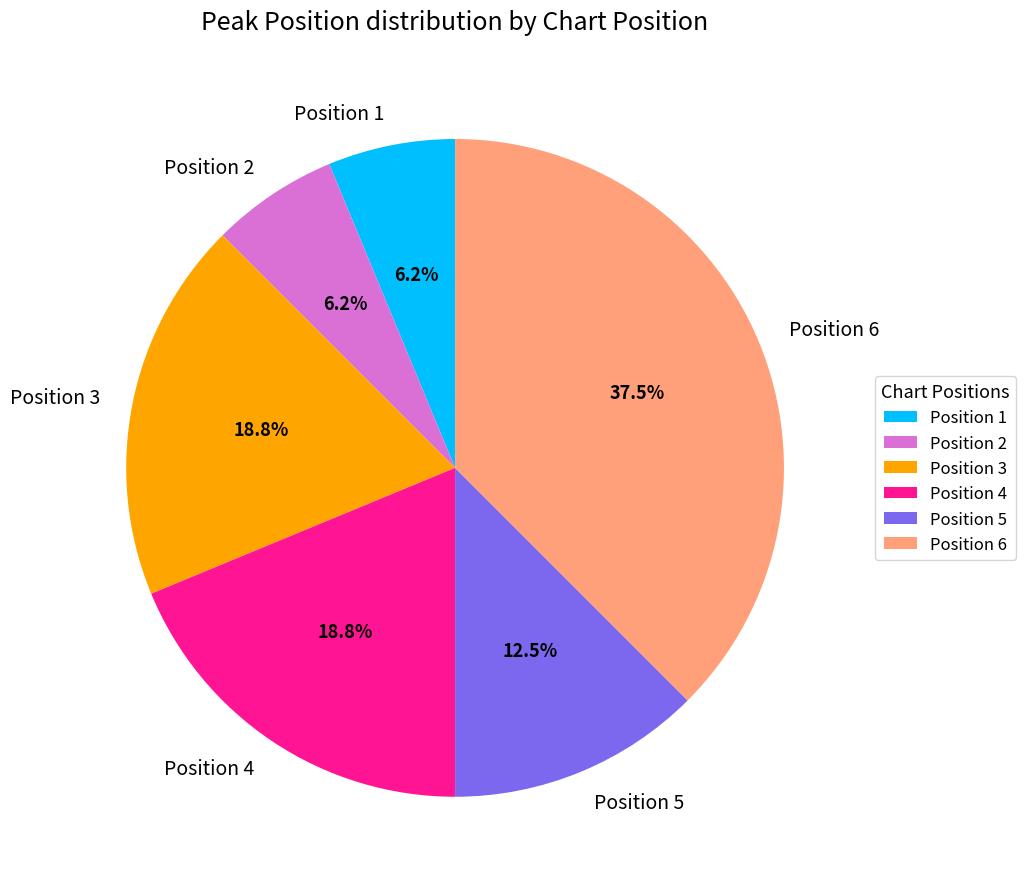

Which category has the biggest portion of the pie?

Position 6